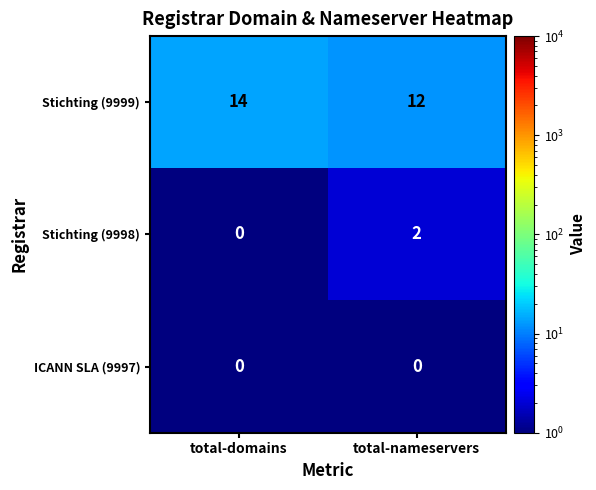

What is the spread (max minus min) of values at total-nameservers?

12